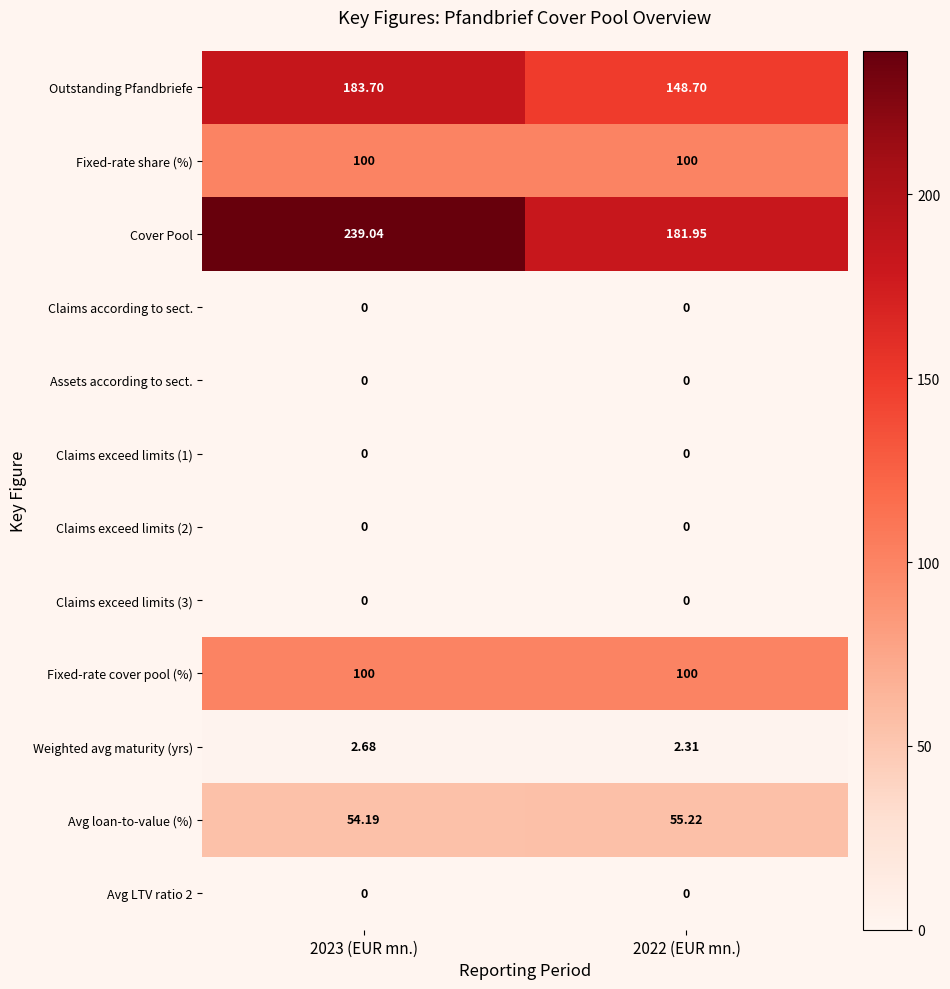

Which series has the largest total across all categories?

Cover Pool